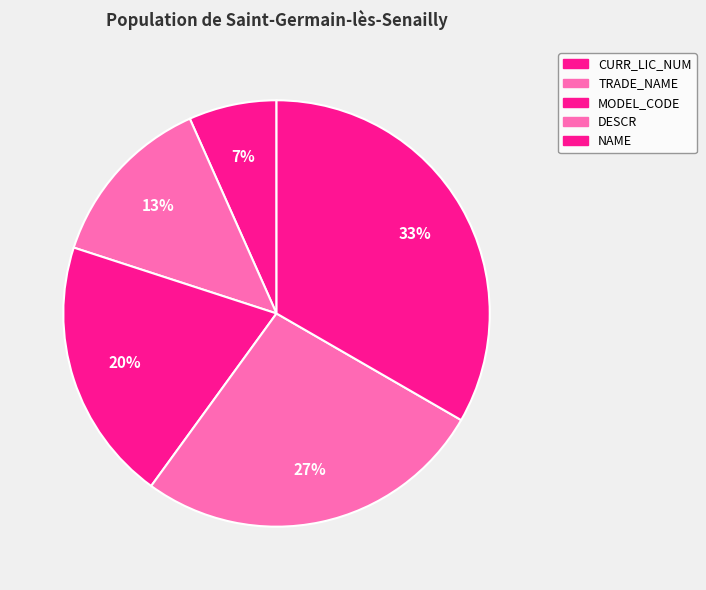

Which slice is the smallest?

CURR_LIC_NUM